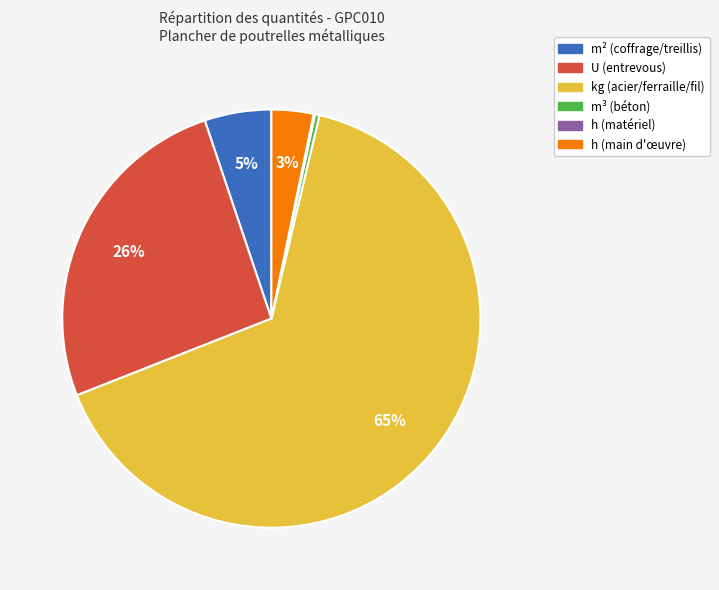

To the nearest percent, what is the average slice percentage?

17%